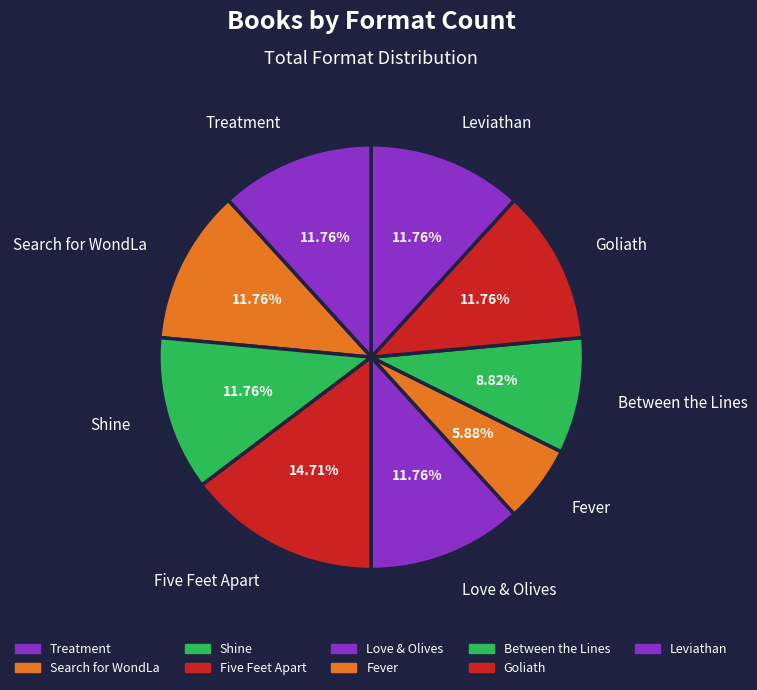

To the nearest percent, what percentage of the pie is Shine?

12%